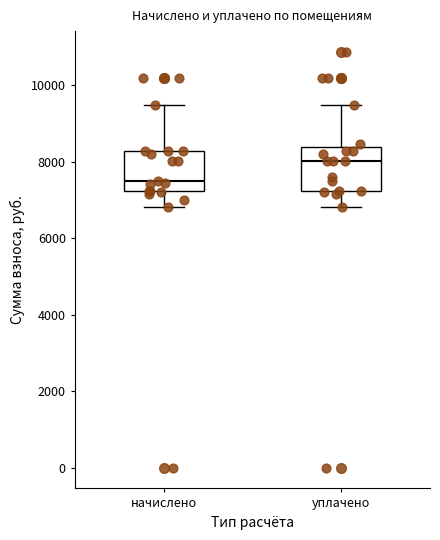

Reading left to right, read every box against the y-axis: the position of its median line, the range the box covers, and the ends of its whiskers. The values are not printed on the chart, so give them approximately, as read against the axis.

начислено: median 7600, box 7200 to 8200, whiskers 6800 to 9400
уплачено: median 8000, box 7200 to 8400, whiskers 6800 to 9400